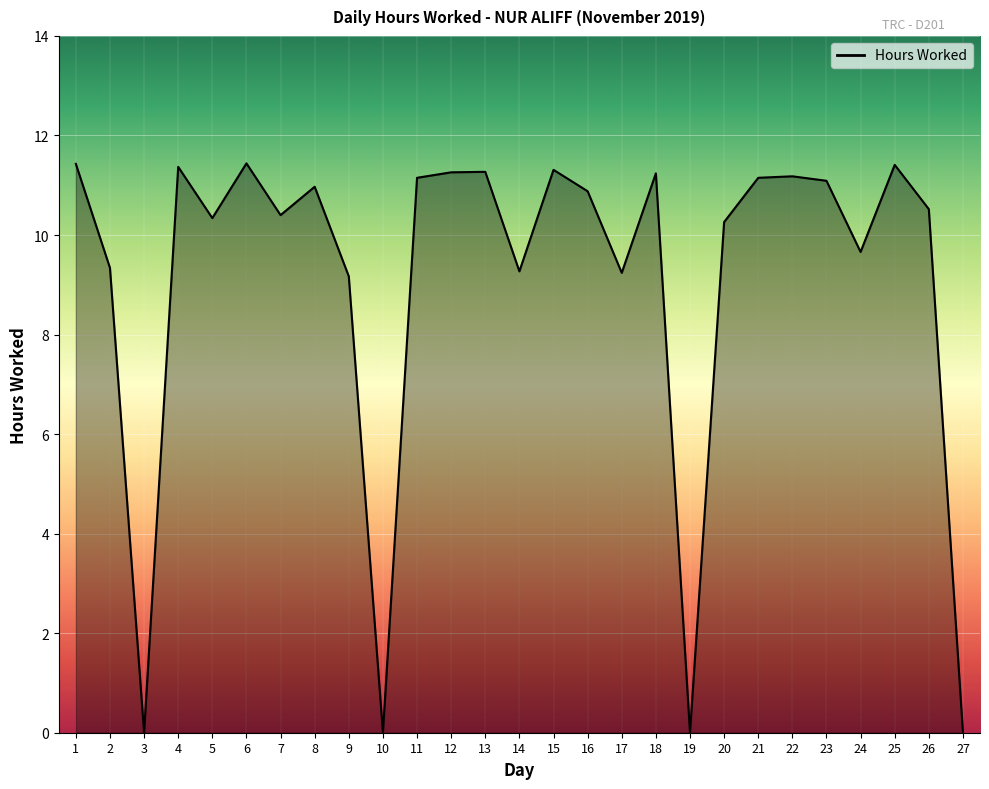

How many categories are shown in the chart?

27